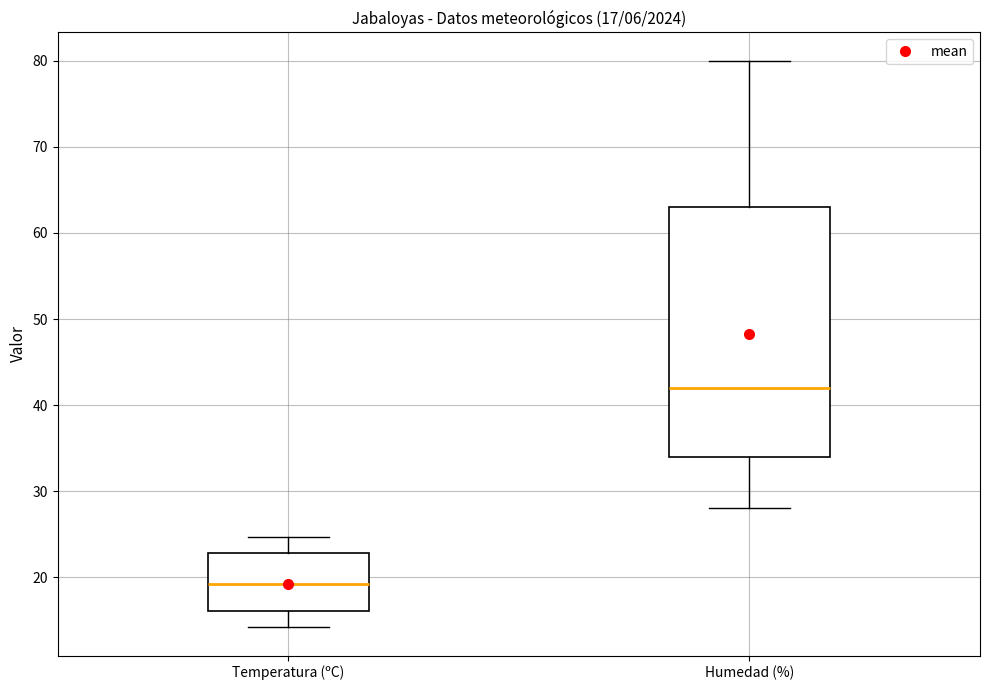

Which box is the tallest, from its lower edge to its upper edge?

Humedad (%)